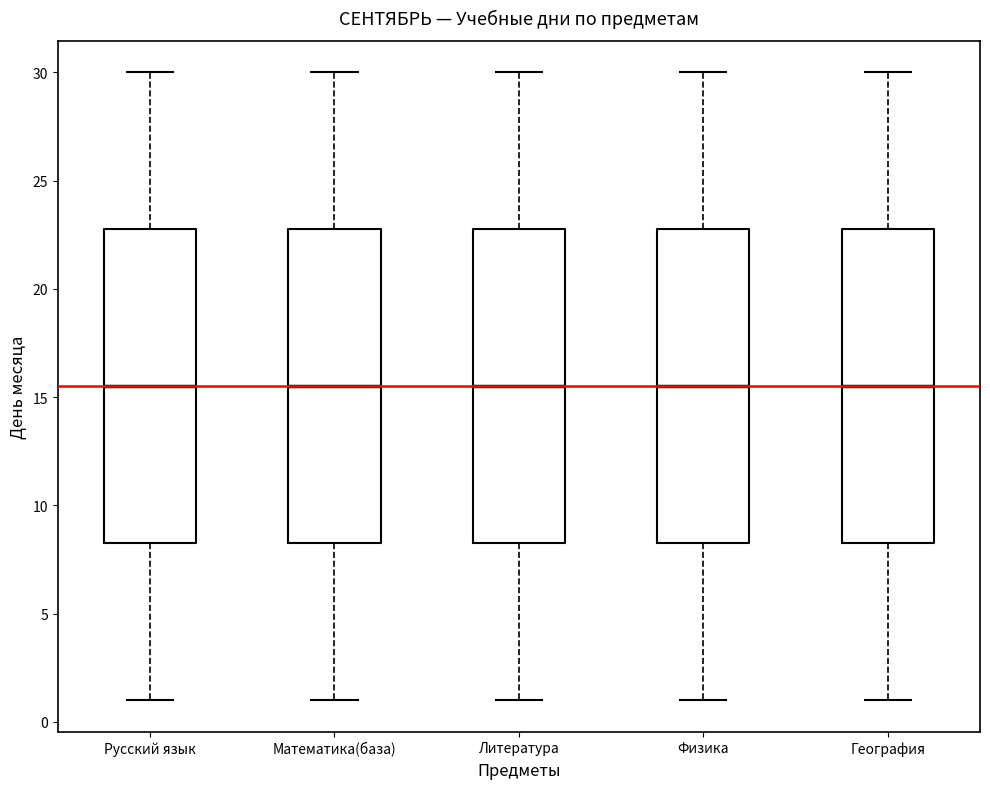

Reading left to right, read every box against the y-axis: the position of its median line, the range the box covers, and the ends of its whiskers. The values are not printed on the chart, so give them approximately, as read against the axis.

Русский язык: median 15.5, box 8.5 to 23.0, whiskers 1.0 to 30.0
Математика(база): median 15.5, box 8.5 to 23.0, whiskers 1.0 to 30.0
Литература: median 15.5, box 8.5 to 23.0, whiskers 1.0 to 30.0
Физика: median 15.5, box 8.5 to 23.0, whiskers 1.0 to 30.0
География: median 15.5, box 8.5 to 23.0, whiskers 1.0 to 30.0